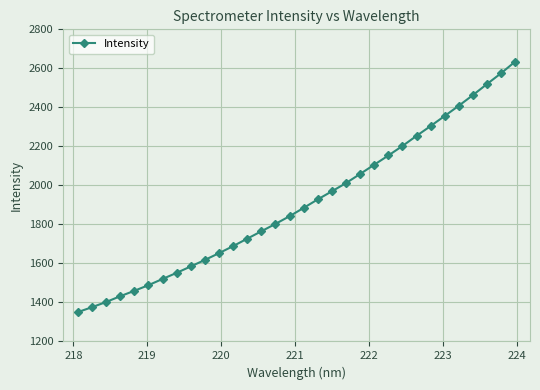

What is the difference between the second highest and second lowest values?

1199.7